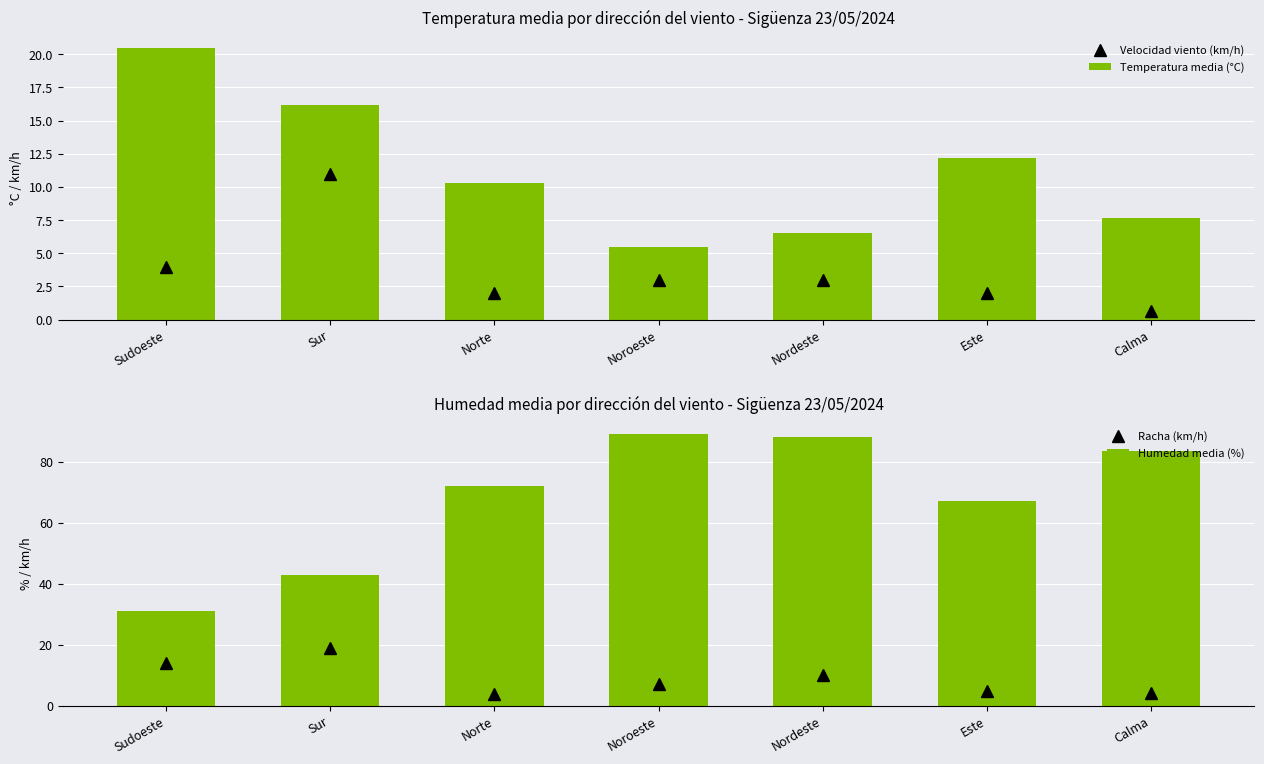

How many categories are shown in the chart?

7